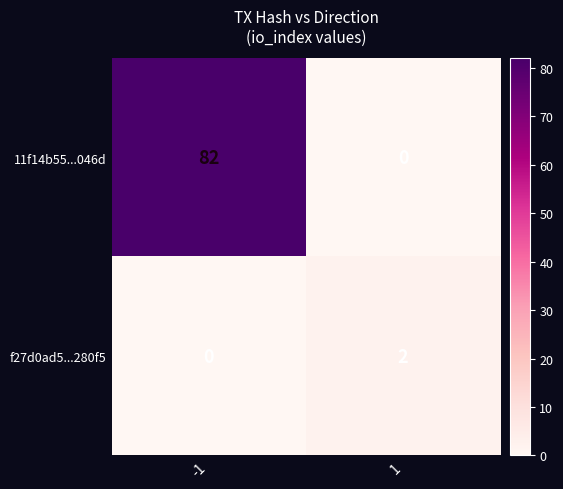

What is the spread (max minus min) of values at 1?

2